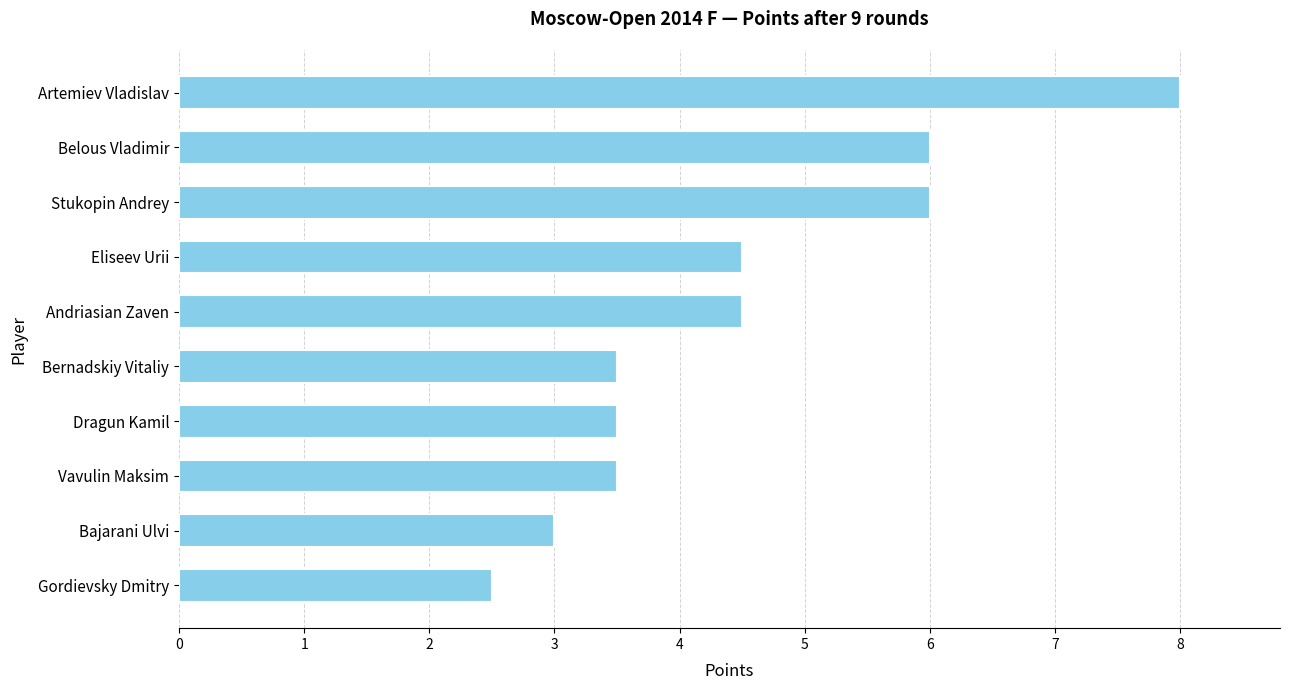

What is the ratio of the value at Bernadskiy Vitaliy to the value at Stukopin Andrey?

0.6